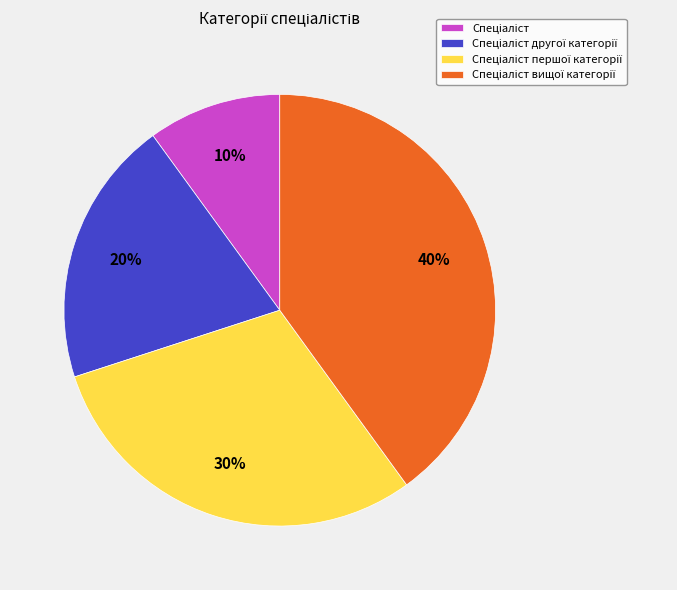

How many slices are in this pie chart?

4